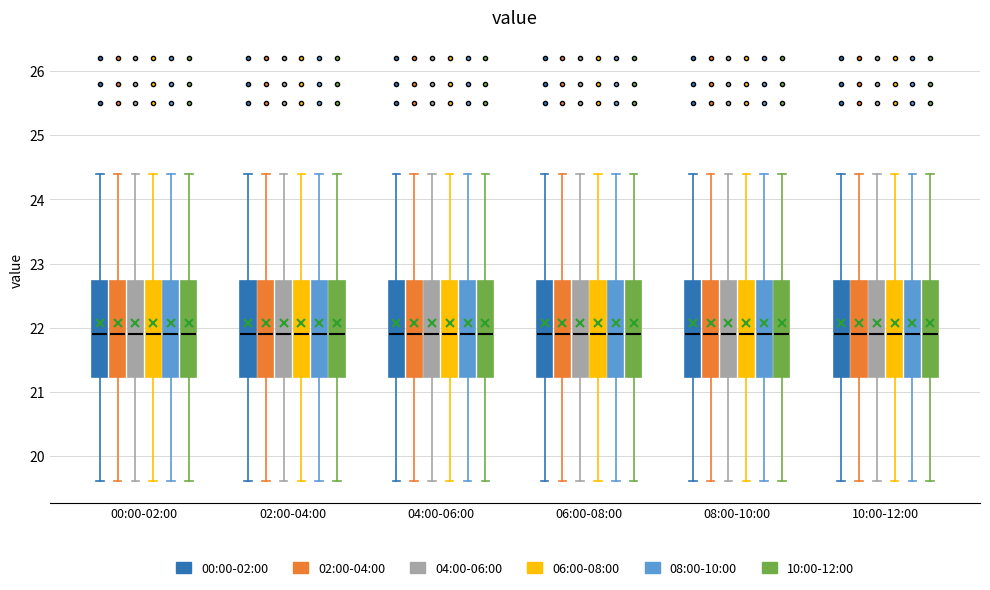

Where does the upper whisker of the box for 08:00-10:00 (08:00-10:00) end on the y-axis? The values are not printed on the chart, so give them approximately, as read against the axis.

24.4